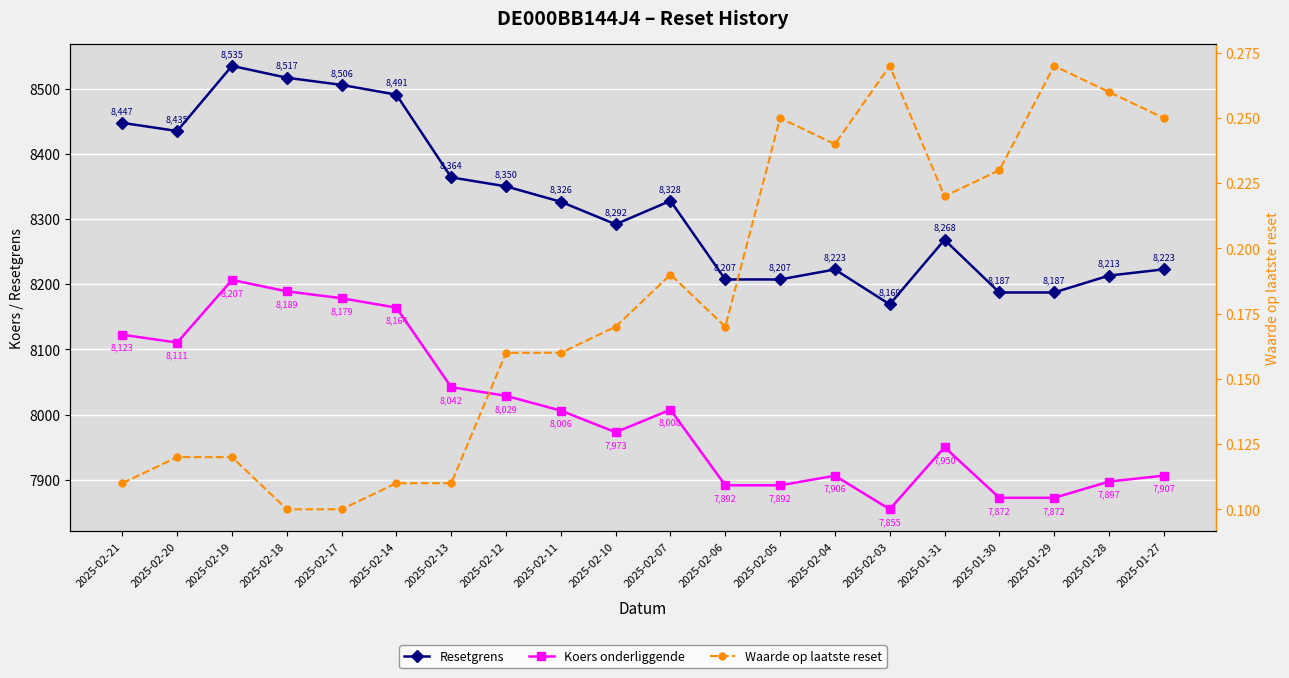

At which category is the sum across all series the highest?

2025-02-19